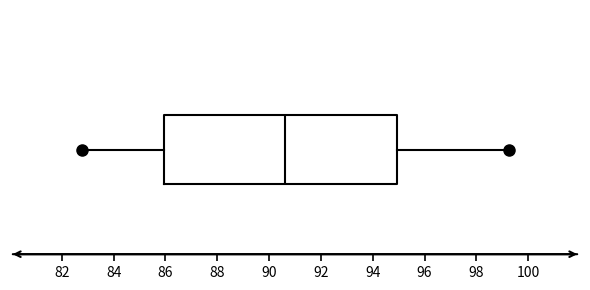

Read this box plot against the x-axis: the position of the median line, the range covered by the box, and the ends of both whiskers. The values are not printed on the chart, so give them approximately, as read against the axis.

median 90.6, box 86.0 to 95.0, whiskers 82.8 to 99.2